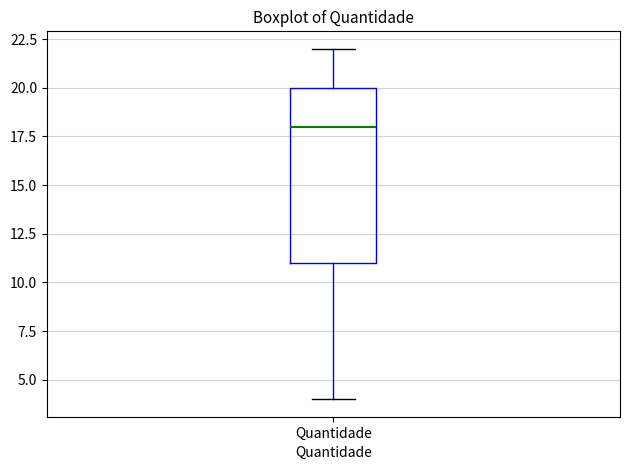

Transcribe this box plot: give where the median line is, the range the box spans, and where the two whiskers end, as read against the y-axis. The values are not printed on the chart, so give them approximately, as read against the axis.

median 18, box 11 to 20, whiskers 4 to 22